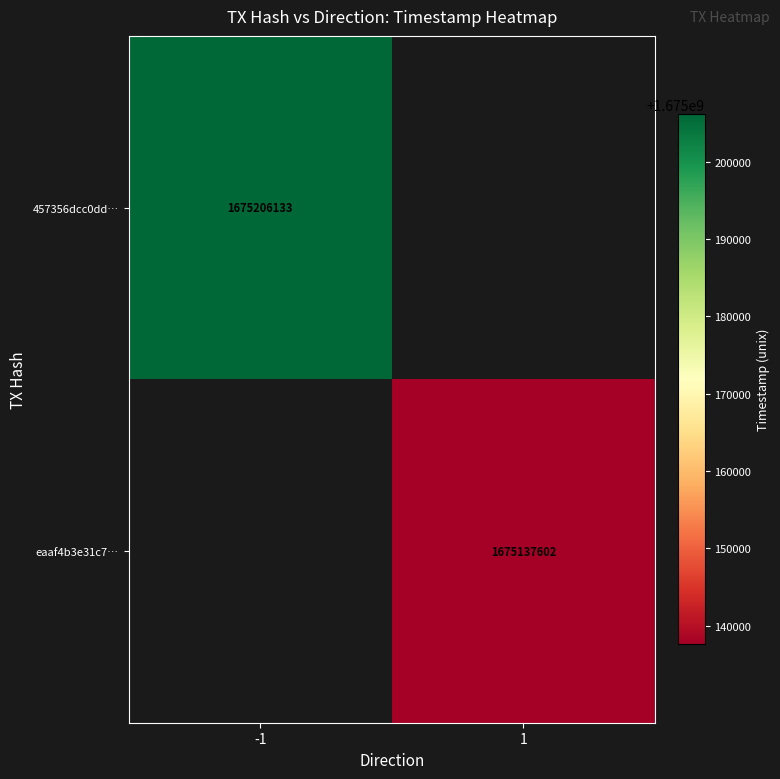

Is it true that eaaf4b3e31c7… equals 337321302.5 at 1?

False